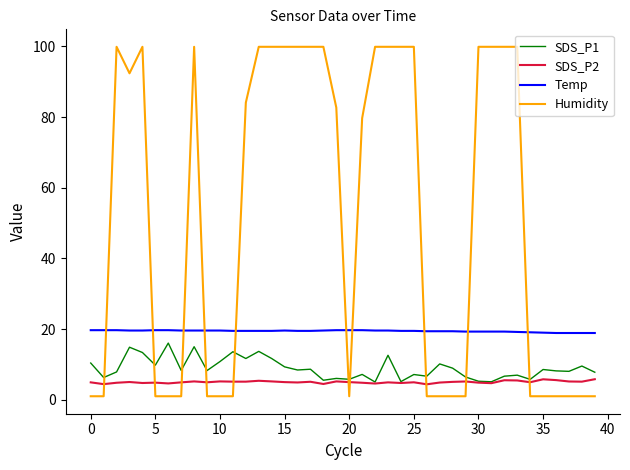

Which series has the largest total across all categories?

Humidity